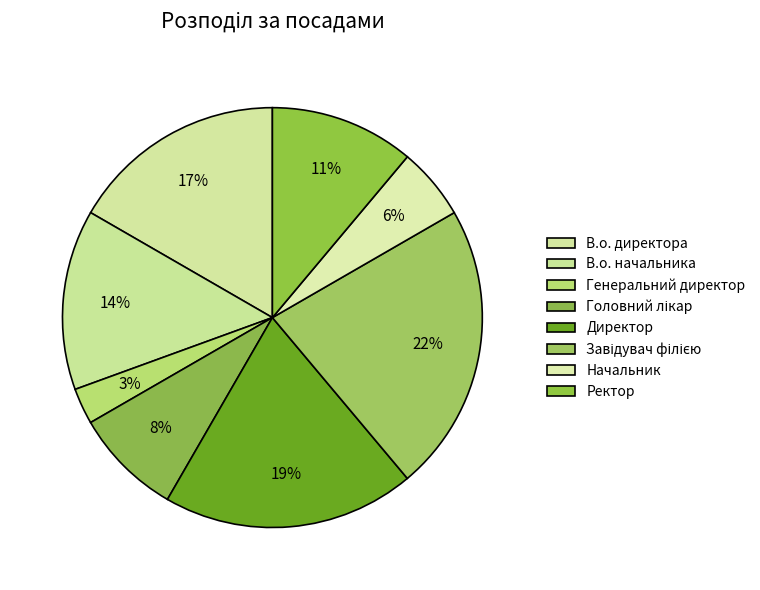

What is the ratio of the value at Головний лікар to the value at Генеральний директор?

3.0